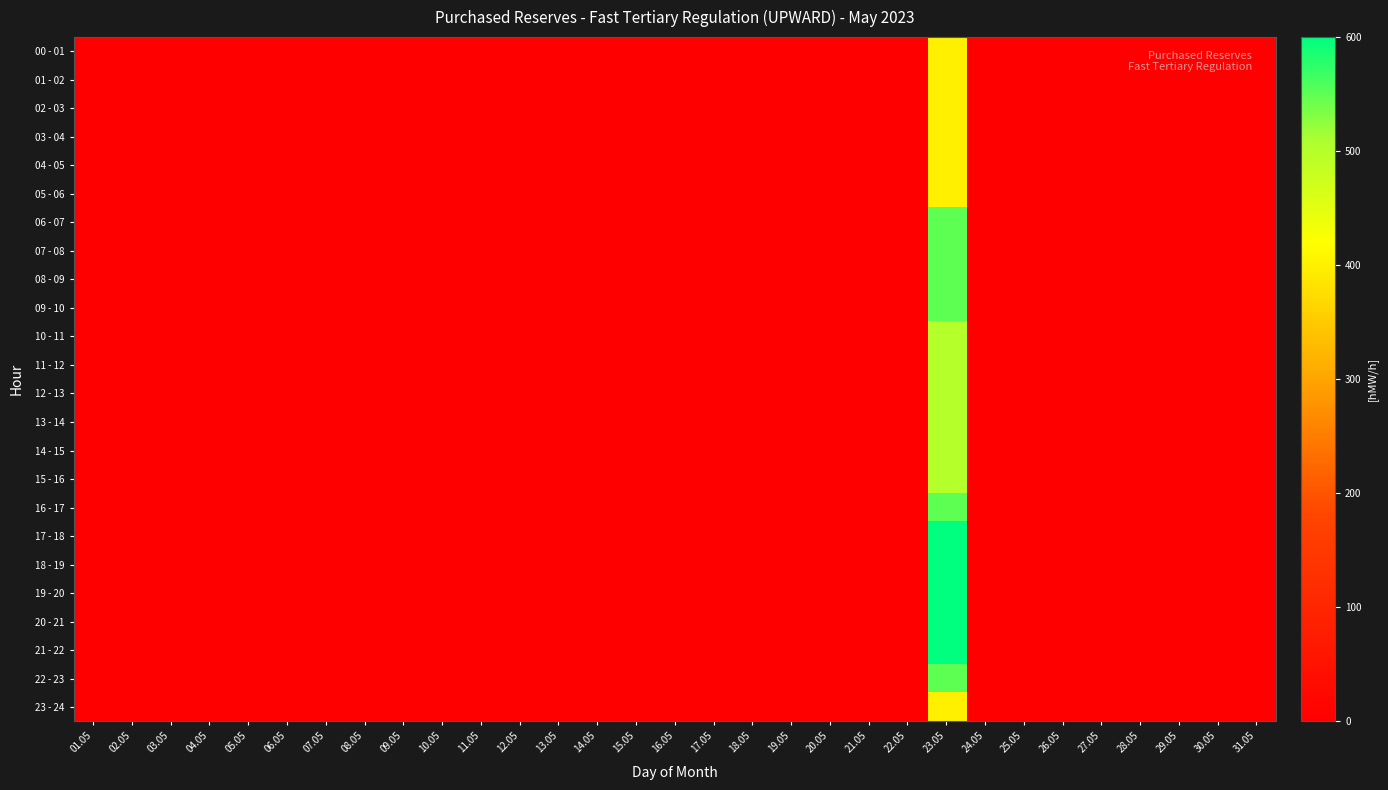

Reading left to right, what are all the values shown in this chart?

00 - 01: 01.05=0	02.05=0	03.05=0	04.05=0	05.05=0	06.05=0	07.05=0	08.05=0	09.05=0	10.05=0	11.05=0	12.05=0	13.05=0	14.05=0	15.05=0	16.05=0	17.05=0	18.05=0	19.05=0	20.05=0	21.05=0	22.05=0	23.05=400	24.05=0	25.05=0	26.05=0	27.05=0	28.05=0	29.05=0	30.05=0	31.05=0
01 - 02: 01.05=0	02.05=0	03.05=0	04.05=0	05.05=0	06.05=0	07.05=0	08.05=0	09.05=0	10.05=0	11.05=0	12.05=0	13.05=0	14.05=0	15.05=0	16.05=0	17.05=0	18.05=0	19.05=0	20.05=0	21.05=0	22.05=0	23.05=400	24.05=0	25.05=0	26.05=0	27.05=0	28.05=0	29.05=0	30.05=0	31.05=0
02 - 03: 01.05=0	02.05=0	03.05=0	04.05=0	05.05=0	06.05=0	07.05=0	08.05=0	09.05=0	10.05=0	11.05=0	12.05=0	13.05=0	14.05=0	15.05=0	16.05=0	17.05=0	18.05=0	19.05=0	20.05=0	21.05=0	22.05=0	23.05=400	24.05=0	25.05=0	26.05=0	27.05=0	28.05=0	29.05=0	30.05=0	31.05=0
03 - 04: 01.05=0	02.05=0	03.05=0	04.05=0	05.05=0	06.05=0	07.05=0	08.05=0	09.05=0	10.05=0	11.05=0	12.05=0	13.05=0	14.05=0	15.05=0	16.05=0	17.05=0	18.05=0	19.05=0	20.05=0	21.05=0	22.05=0	23.05=400	24.05=0	25.05=0	26.05=0	27.05=0	28.05=0	29.05=0	30.05=0	31.05=0
04 - 05: 01.05=0	02.05=0	03.05=0	04.05=0	05.05=0	06.05=0	07.05=0	08.05=0	09.05=0	10.05=0	11.05=0	12.05=0	13.05=0	14.05=0	15.05=0	16.05=0	17.05=0	18.05=0	19.05=0	20.05=0	21.05=0	22.05=0	23.05=400	24.05=0	25.05=0	26.05=0	27.05=0	28.05=0	29.05=0	30.05=0	31.05=0
05 - 06: 01.05=0	02.05=0	03.05=0	04.05=0	05.05=0	06.05=0	07.05=0	08.05=0	09.05=0	10.05=0	11.05=0	12.05=0	13.05=0	14.05=0	15.05=0	16.05=0	17.05=0	18.05=0	19.05=0	20.05=0	21.05=0	22.05=0	23.05=400	24.05=0	25.05=0	26.05=0	27.05=0	28.05=0	29.05=0	30.05=0	31.05=0
06 - 07: 01.05=0	02.05=0	03.05=0	04.05=0	05.05=0	06.05=0	07.05=0	08.05=0	09.05=0	10.05=0	11.05=0	12.05=0	13.05=0	14.05=0	15.05=0	16.05=0	17.05=0	18.05=0	19.05=0	20.05=0	21.05=0	22.05=0	23.05=550	24.05=0	25.05=0	26.05=0	27.05=0	28.05=0	29.05=0	30.05=0	31.05=0
07 - 08: 01.05=0	02.05=0	03.05=0	04.05=0	05.05=0	06.05=0	07.05=0	08.05=0	09.05=0	10.05=0	11.05=0	12.05=0	13.05=0	14.05=0	15.05=0	16.05=0	17.05=0	18.05=0	19.05=0	20.05=0	21.05=0	22.05=0	23.05=550	24.05=0	25.05=0	26.05=0	27.05=0	28.05=0	29.05=0	30.05=0	31.05=0
08 - 09: 01.05=0	02.05=0	03.05=0	04.05=0	05.05=0	06.05=0	07.05=0	08.05=0	09.05=0	10.05=0	11.05=0	12.05=0	13.05=0	14.05=0	15.05=0	16.05=0	17.05=0	18.05=0	19.05=0	20.05=0	21.05=0	22.05=0	23.05=550	24.05=0	25.05=0	26.05=0	27.05=0	28.05=0	29.05=0	30.05=0	31.05=0
09 - 10: 01.05=0	02.05=0	03.05=0	04.05=0	05.05=0	06.05=0	07.05=0	08.05=0	09.05=0	10.05=0	11.05=0	12.05=0	13.05=0	14.05=0	15.05=0	16.05=0	17.05=0	18.05=0	19.05=0	20.05=0	21.05=0	22.05=0	23.05=550	24.05=0	25.05=0	26.05=0	27.05=0	28.05=0	29.05=0	30.05=0	31.05=0
10 - 11: 01.05=0	02.05=0	03.05=0	04.05=0	05.05=0	06.05=0	07.05=0	08.05=0	09.05=0	10.05=0	11.05=0	12.05=0	13.05=0	14.05=0	15.05=0	16.05=0	17.05=0	18.05=0	19.05=0	20.05=0	21.05=0	22.05=0	23.05=500	24.05=0	25.05=0	26.05=0	27.05=0	28.05=0	29.05=0	30.05=0	31.05=0
11 - 12: 01.05=0	02.05=0	03.05=0	04.05=0	05.05=0	06.05=0	07.05=0	08.05=0	09.05=0	10.05=0	11.05=0	12.05=0	13.05=0	14.05=0	15.05=0	16.05=0	17.05=0	18.05=0	19.05=0	20.05=0	21.05=0	22.05=0	23.05=500	24.05=0	25.05=0	26.05=0	27.05=0	28.05=0	29.05=0	30.05=0	31.05=0
12 - 13: 01.05=0	02.05=0	03.05=0	04.05=0	05.05=0	06.05=0	07.05=0	08.05=0	09.05=0	10.05=0	11.05=0	12.05=0	13.05=0	14.05=0	15.05=0	16.05=0	17.05=0	18.05=0	19.05=0	20.05=0	21.05=0	22.05=0	23.05=500	24.05=0	25.05=0	26.05=0	27.05=0	28.05=0	29.05=0	30.05=0	31.05=0
13 - 14: 01.05=0	02.05=0	03.05=0	04.05=0	05.05=0	06.05=0	07.05=0	08.05=0	09.05=0	10.05=0	11.05=0	12.05=0	13.05=0	14.05=0	15.05=0	16.05=0	17.05=0	18.05=0	19.05=0	20.05=0	21.05=0	22.05=0	23.05=500	24.05=0	25.05=0	26.05=0	27.05=0	28.05=0	29.05=0	30.05=0	31.05=0
14 - 15: 01.05=0	02.05=0	03.05=0	04.05=0	05.05=0	06.05=0	07.05=0	08.05=0	09.05=0	10.05=0	11.05=0	12.05=0	13.05=0	14.05=0	15.05=0	16.05=0	17.05=0	18.05=0	19.05=0	20.05=0	21.05=0	22.05=0	23.05=500	24.05=0	25.05=0	26.05=0	27.05=0	28.05=0	29.05=0	30.05=0	31.05=0
15 - 16: 01.05=0	02.05=0	03.05=0	04.05=0	05.05=0	06.05=0	07.05=0	08.05=0	09.05=0	10.05=0	11.05=0	12.05=0	13.05=0	14.05=0	15.05=0	16.05=0	17.05=0	18.05=0	19.05=0	20.05=0	21.05=0	22.05=0	23.05=500	24.05=0	25.05=0	26.05=0	27.05=0	28.05=0	29.05=0	30.05=0	31.05=0
16 - 17: 01.05=0	02.05=0	03.05=0	04.05=0	05.05=0	06.05=0	07.05=0	08.05=0	09.05=0	10.05=0	11.05=0	12.05=0	13.05=0	14.05=0	15.05=0	16.05=0	17.05=0	18.05=0	19.05=0	20.05=0	21.05=0	22.05=0	23.05=550	24.05=0	25.05=0	26.05=0	27.05=0	28.05=0	29.05=0	30.05=0	31.05=0
17 - 18: 01.05=0	02.05=0	03.05=0	04.05=0	05.05=0	06.05=0	07.05=0	08.05=0	09.05=0	10.05=0	11.05=0	12.05=0	13.05=0	14.05=0	15.05=0	16.05=0	17.05=0	18.05=0	19.05=0	20.05=0	21.05=0	22.05=0	23.05=600	24.05=0	25.05=0	26.05=0	27.05=0	28.05=0	29.05=0	30.05=0	31.05=0
18 - 19: 01.05=0	02.05=0	03.05=0	04.05=0	05.05=0	06.05=0	07.05=0	08.05=0	09.05=0	10.05=0	11.05=0	12.05=0	13.05=0	14.05=0	15.05=0	16.05=0	17.05=0	18.05=0	19.05=0	20.05=0	21.05=0	22.05=0	23.05=600	24.05=0	25.05=0	26.05=0	27.05=0	28.05=0	29.05=0	30.05=0	31.05=0
19 - 20: 01.05=0	02.05=0	03.05=0	04.05=0	05.05=0	06.05=0	07.05=0	08.05=0	09.05=0	10.05=0	11.05=0	12.05=0	13.05=0	14.05=0	15.05=0	16.05=0	17.05=0	18.05=0	19.05=0	20.05=0	21.05=0	22.05=0	23.05=600	24.05=0	25.05=0	26.05=0	27.05=0	28.05=0	29.05=0	30.05=0	31.05=0
20 - 21: 01.05=0	02.05=0	03.05=0	04.05=0	05.05=0	06.05=0	07.05=0	08.05=0	09.05=0	10.05=0	11.05=0	12.05=0	13.05=0	14.05=0	15.05=0	16.05=0	17.05=0	18.05=0	19.05=0	20.05=0	21.05=0	22.05=0	23.05=600	24.05=0	25.05=0	26.05=0	27.05=0	28.05=0	29.05=0	30.05=0	31.05=0
21 - 22: 01.05=0	02.05=0	03.05=0	04.05=0	05.05=0	06.05=0	07.05=0	08.05=0	09.05=0	10.05=0	11.05=0	12.05=0	13.05=0	14.05=0	15.05=0	16.05=0	17.05=0	18.05=0	19.05=0	20.05=0	21.05=0	22.05=0	23.05=600	24.05=0	25.05=0	26.05=0	27.05=0	28.05=0	29.05=0	30.05=0	31.05=0
22 - 23: 01.05=0	02.05=0	03.05=0	04.05=0	05.05=0	06.05=0	07.05=0	08.05=0	09.05=0	10.05=0	11.05=0	12.05=0	13.05=0	14.05=0	15.05=0	16.05=0	17.05=0	18.05=0	19.05=0	20.05=0	21.05=0	22.05=0	23.05=550	24.05=0	25.05=0	26.05=0	27.05=0	28.05=0	29.05=0	30.05=0	31.05=0
23 - 24: 01.05=0	02.05=0	03.05=0	04.05=0	05.05=0	06.05=0	07.05=0	08.05=0	09.05=0	10.05=0	11.05=0	12.05=0	13.05=0	14.05=0	15.05=0	16.05=0	17.05=0	18.05=0	19.05=0	20.05=0	21.05=0	22.05=0	23.05=400	24.05=0	25.05=0	26.05=0	27.05=0	28.05=0	29.05=0	30.05=0	31.05=0